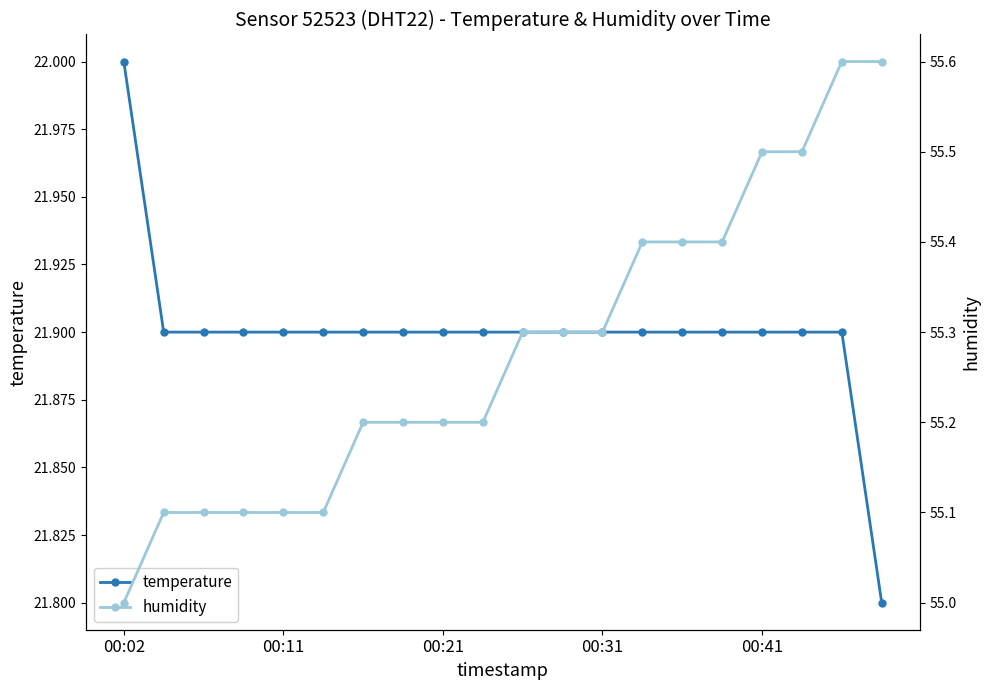

Rank the series by their maximum value, from lowest to highest.

temperature, humidity